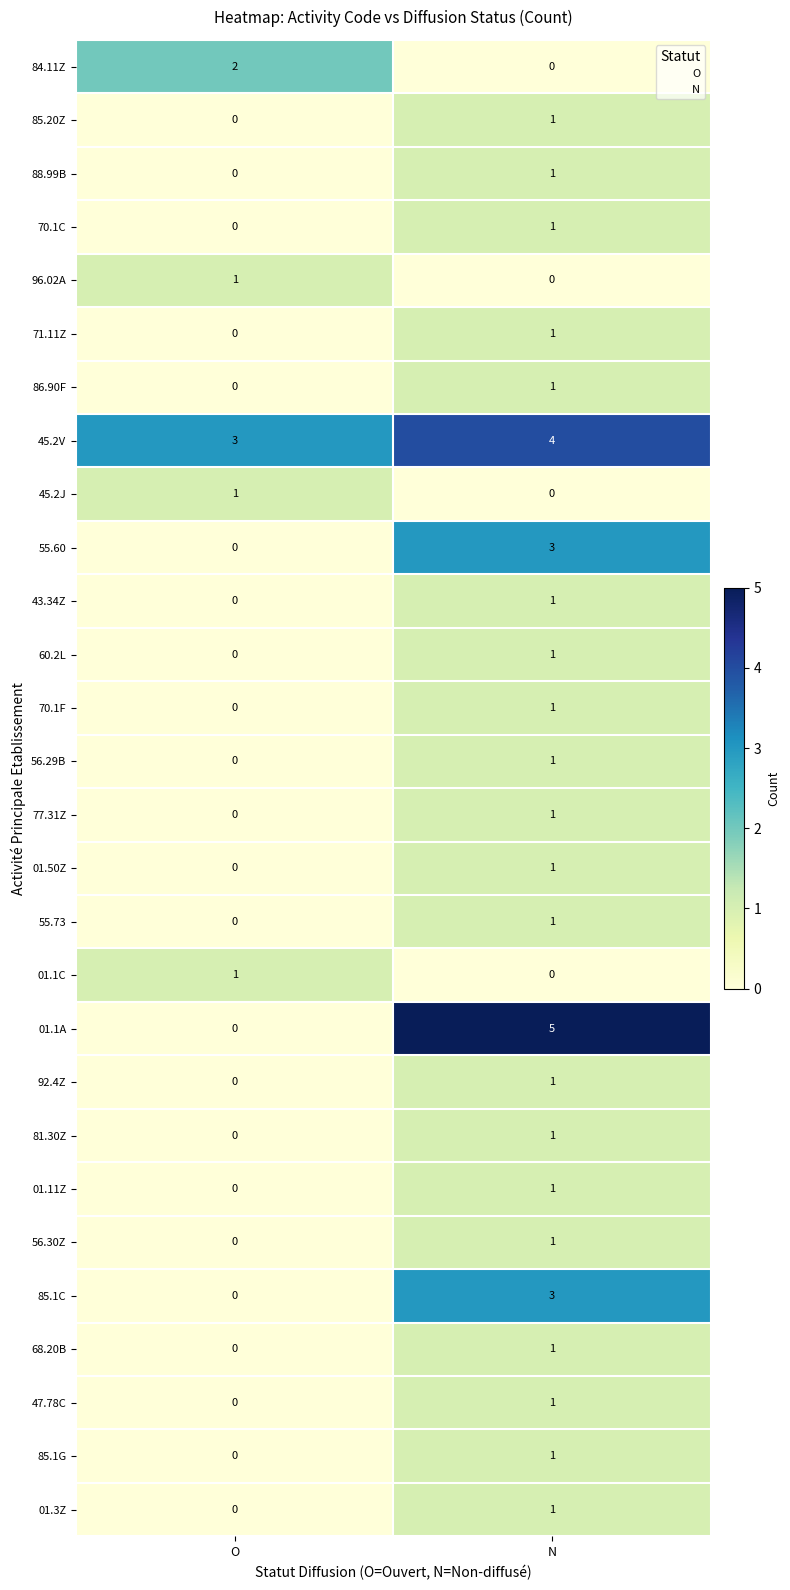

Is it true that 01.50Z equals -1 at O?

False